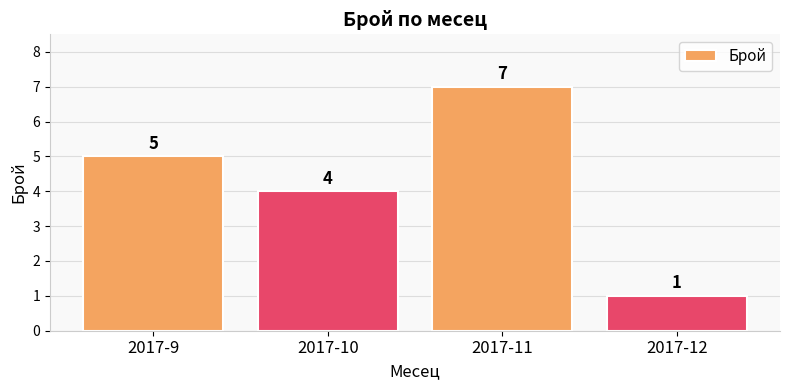

Are the bars grouped side by side (vs. stacked)?

No